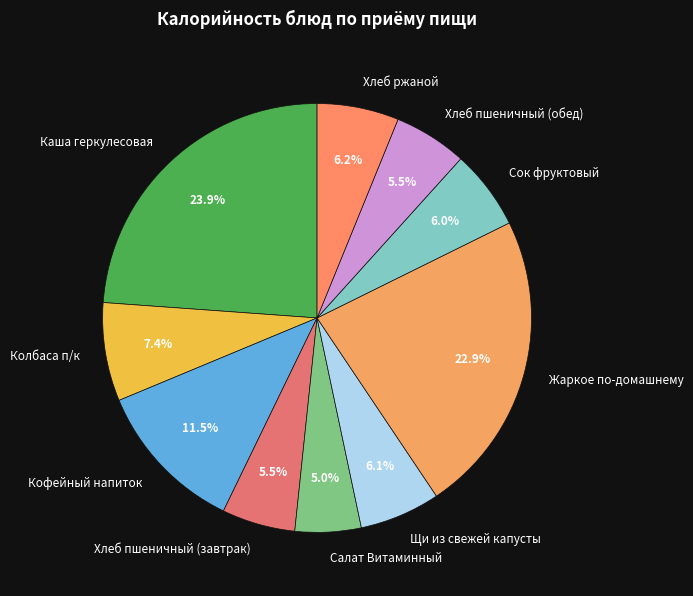

Does Жаркое по-домашнему account for over 50% of the chart?

No